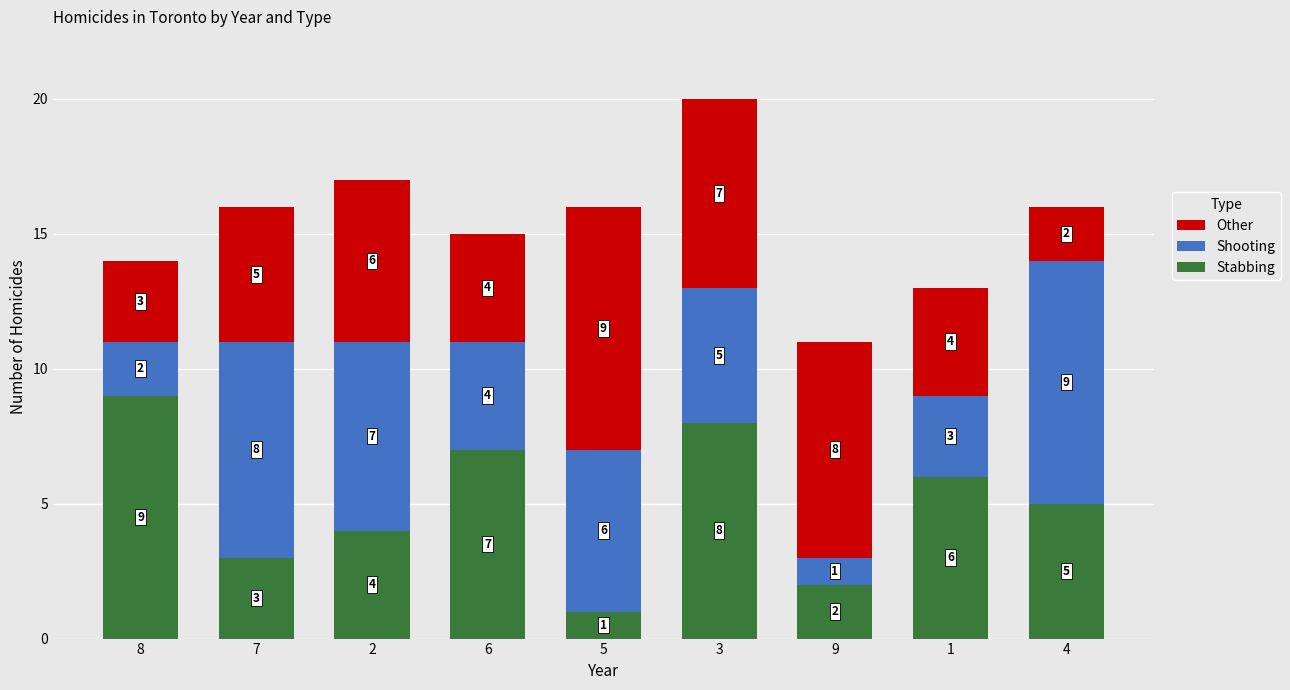

Reading left to right, list the values for the Stabbing series.

8=9	7=3	2=4	6=7	5=1	3=8	9=2	1=6	4=5